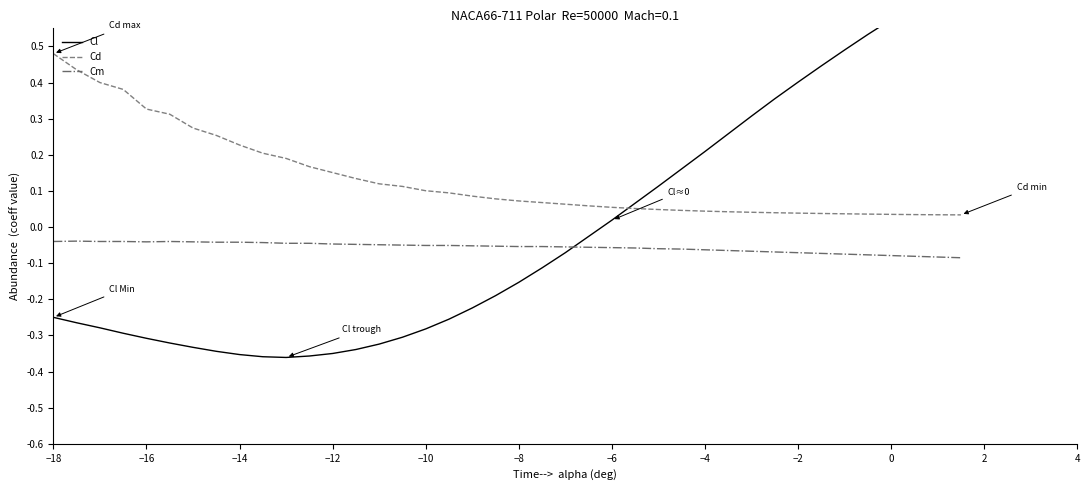

In Cm, how many points are lower than both neighbors (excluding endpoints)?

1